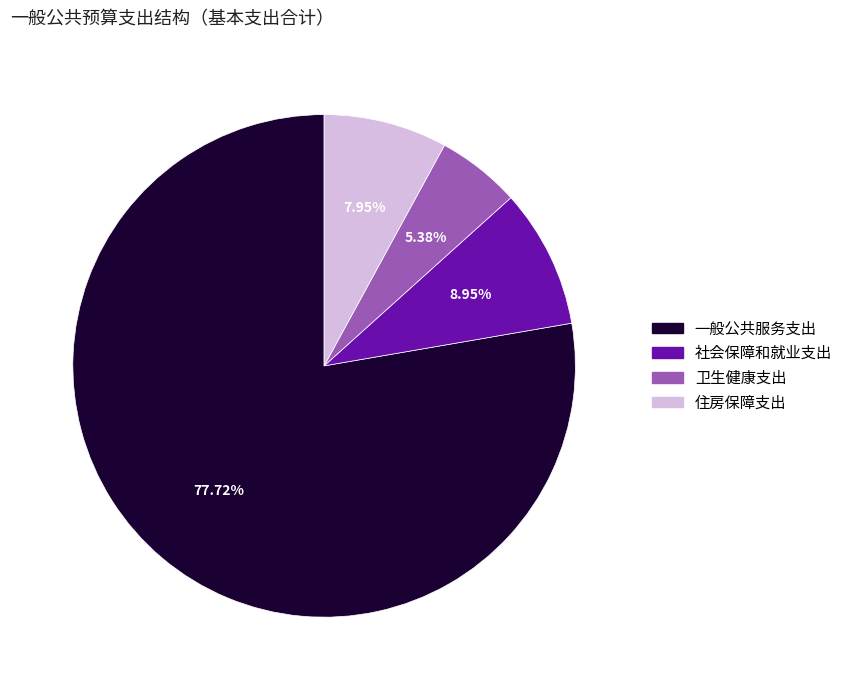

Which slice represents more than half of the pie?

一般公共服务支出